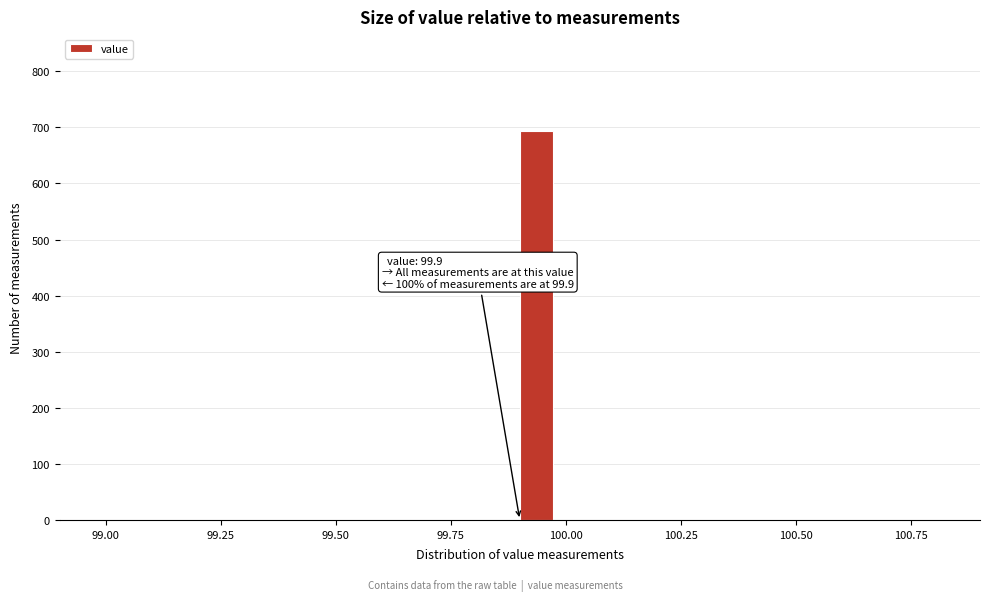

Around what value on the x-axis is the tallest bar? Give the approximate position of its centre, as read against the axis.

99.95